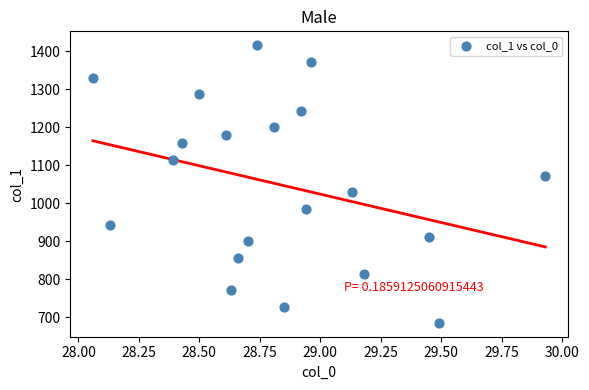

What is the range of X values (max minus min)?

1.9